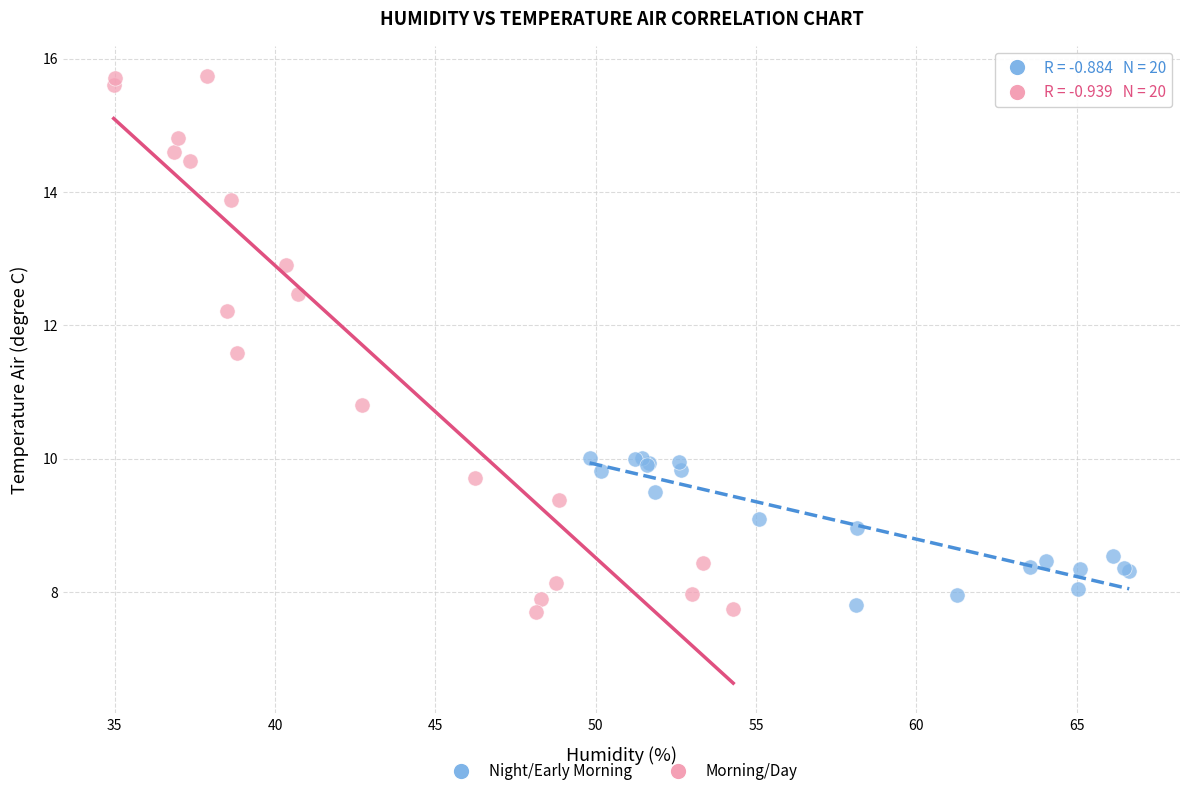

Which series has the widest spread of Y values?

Morning/Day